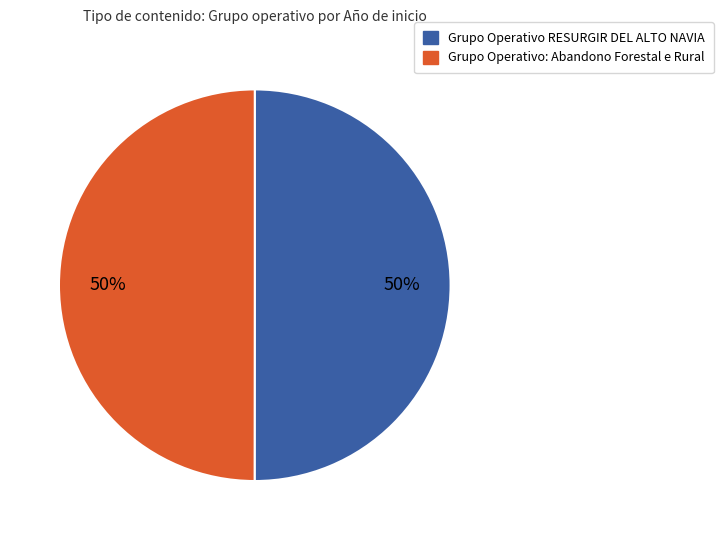

What is the ratio of the value at Grupo Operativo RESURGIR DEL ALTO NAVIA to the value at Grupo Operativo: Abandono Forestal e Rural?

1.0